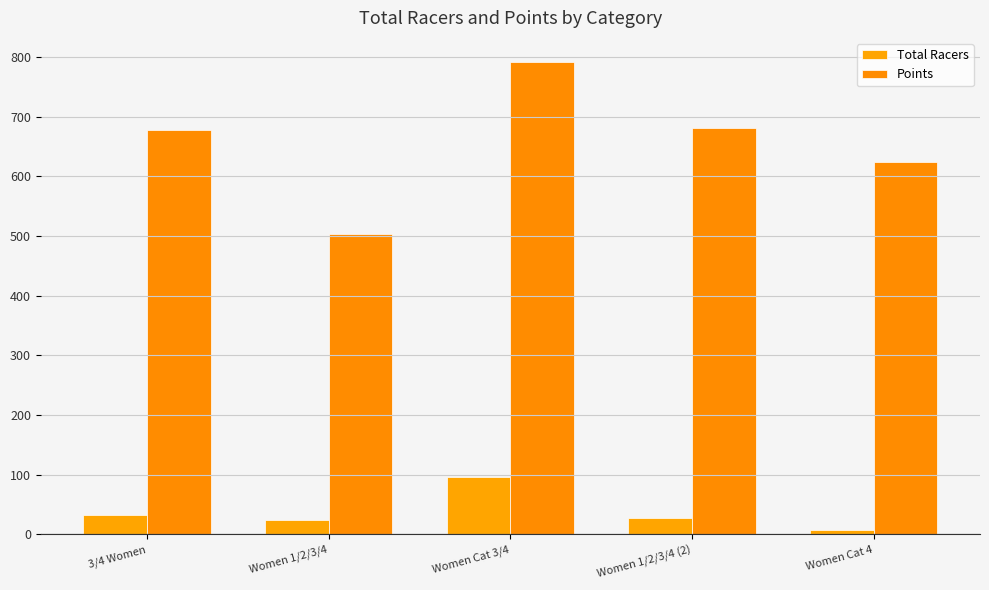

What is the value of the Total Racers bar at the 5th from the left?

7.0